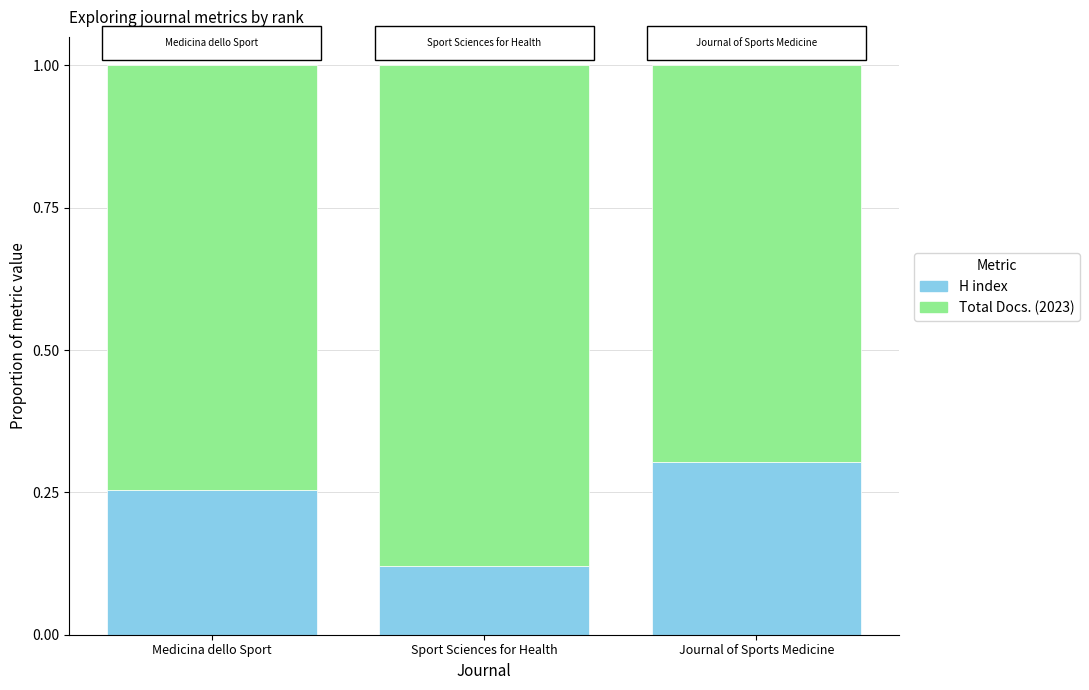

What is the total value across all series at Medicina dello Sport?

1.0